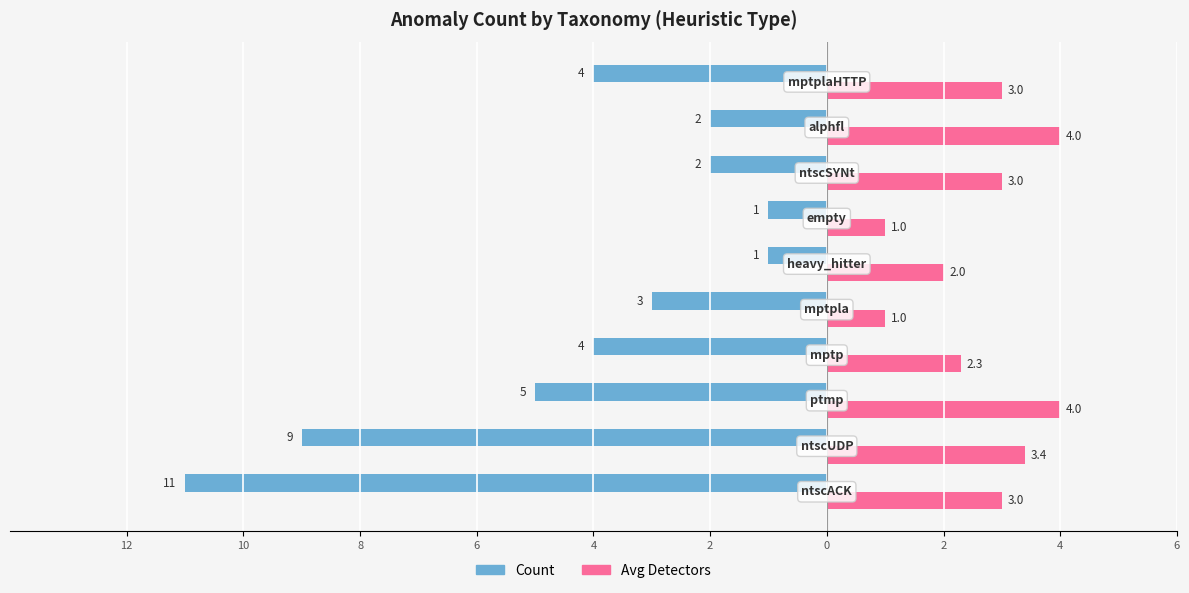

What are all the series names shown in the legend?

Count, Avg Detectors